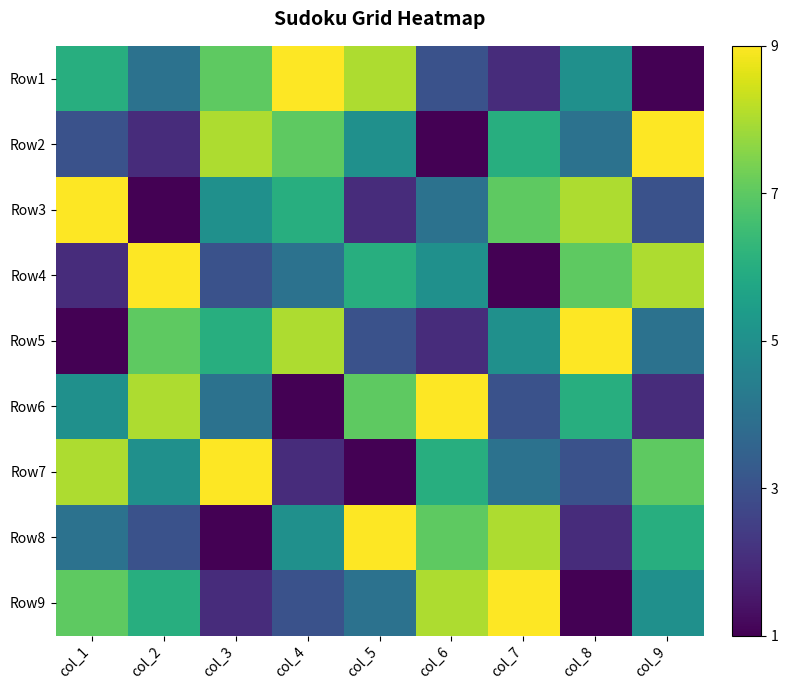

How many series are shown in this chart?

9